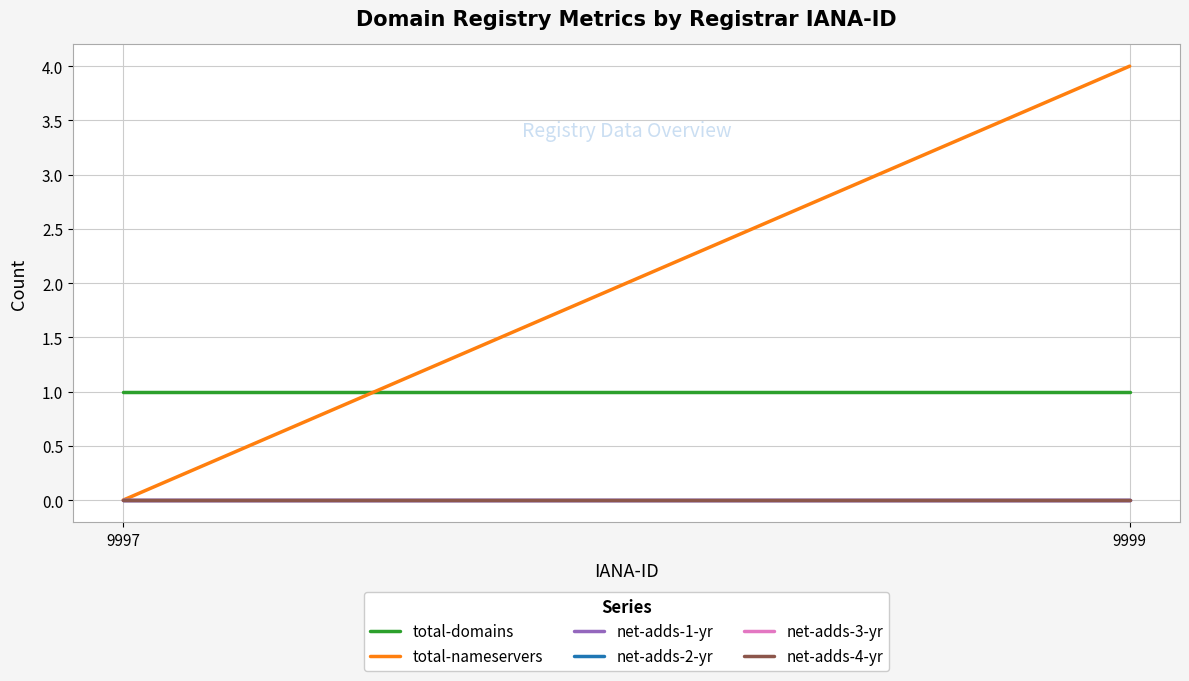

What is the total value across all series at 9999?

5